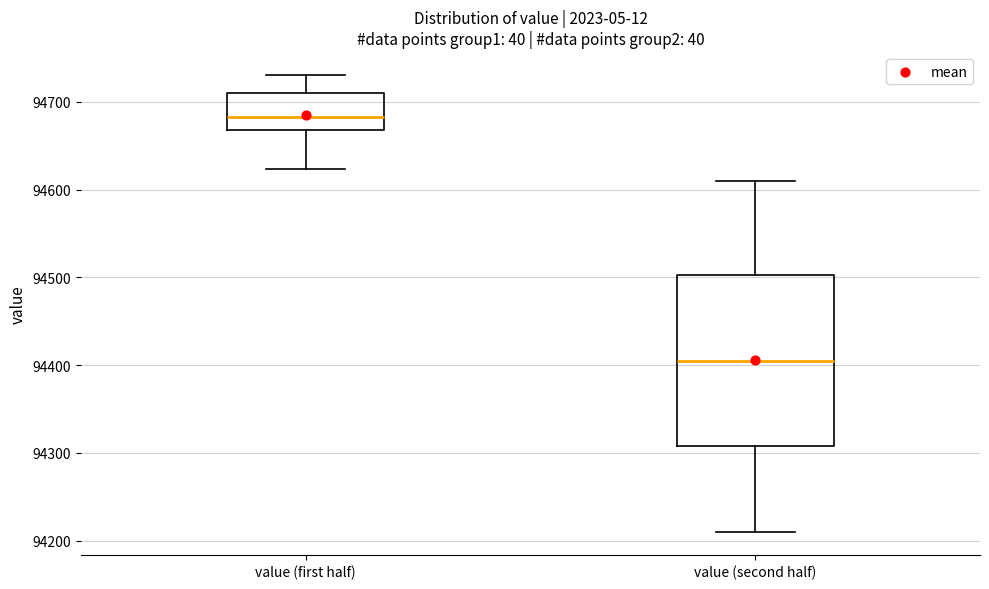

Reading left to right, transcribe this box plot: for each box, give where its median line is, the range the box spans, and where its two whiskers end, as read against the y-axis. The values are not printed on the chart, so give them approximately, as read against the axis.

value (first half): median 94680, box 94670 to 94710, whiskers 94620 to 94730
value (second half): median 94410, box 94310 to 94500, whiskers 94210 to 94610